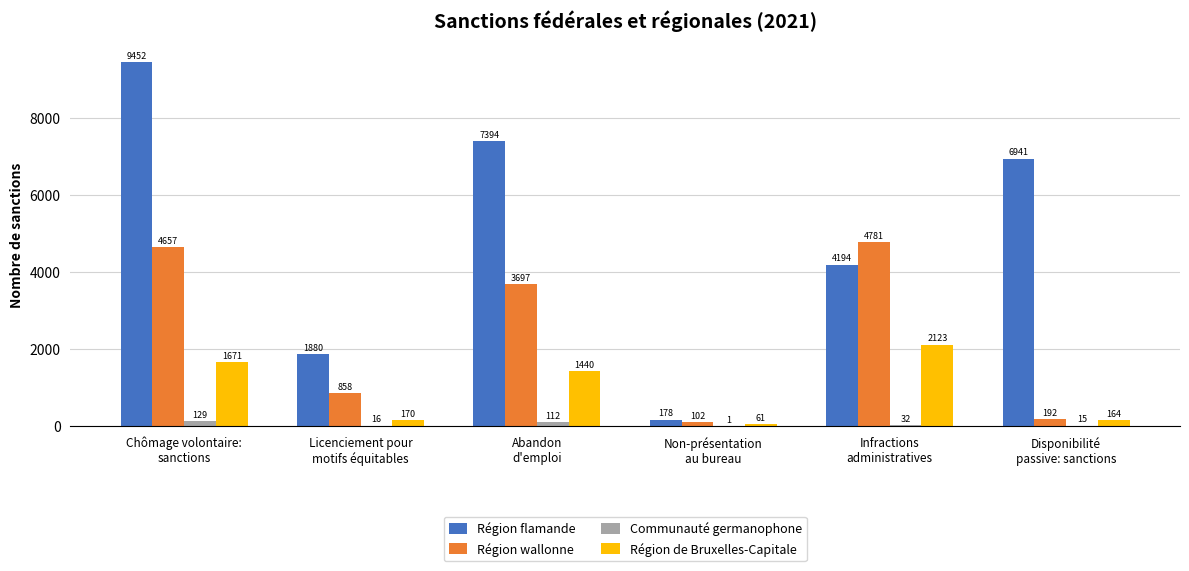

What is the total value across all series at Disponibilité
passive: sanctions?

7312